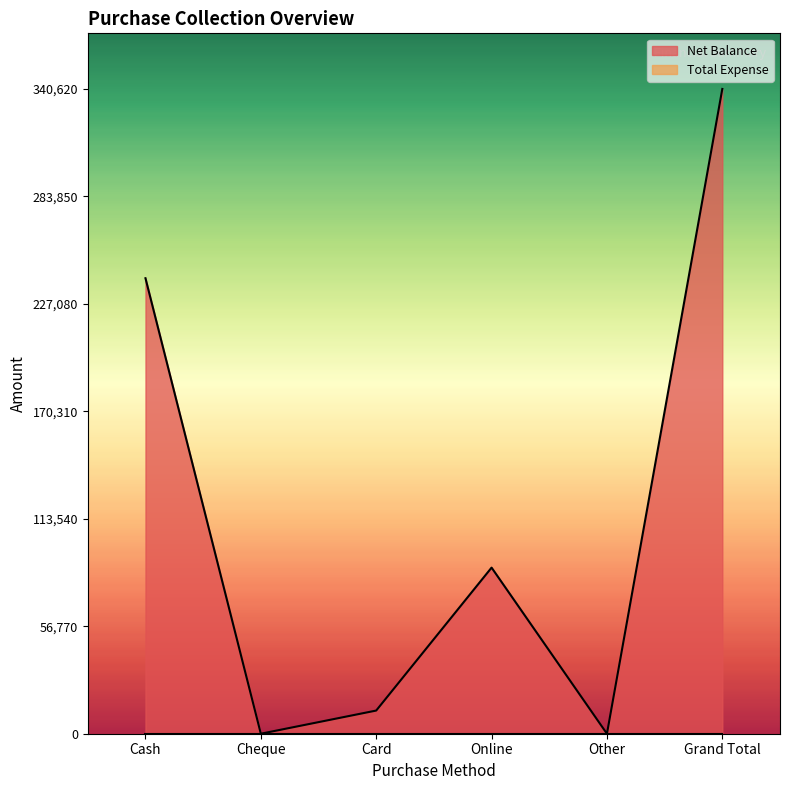

Reading left to right, extract all data points from this chart.

Cash=240630	Cheque=0	Card=12240	Online=87750	Other=0	Grand Total=340620